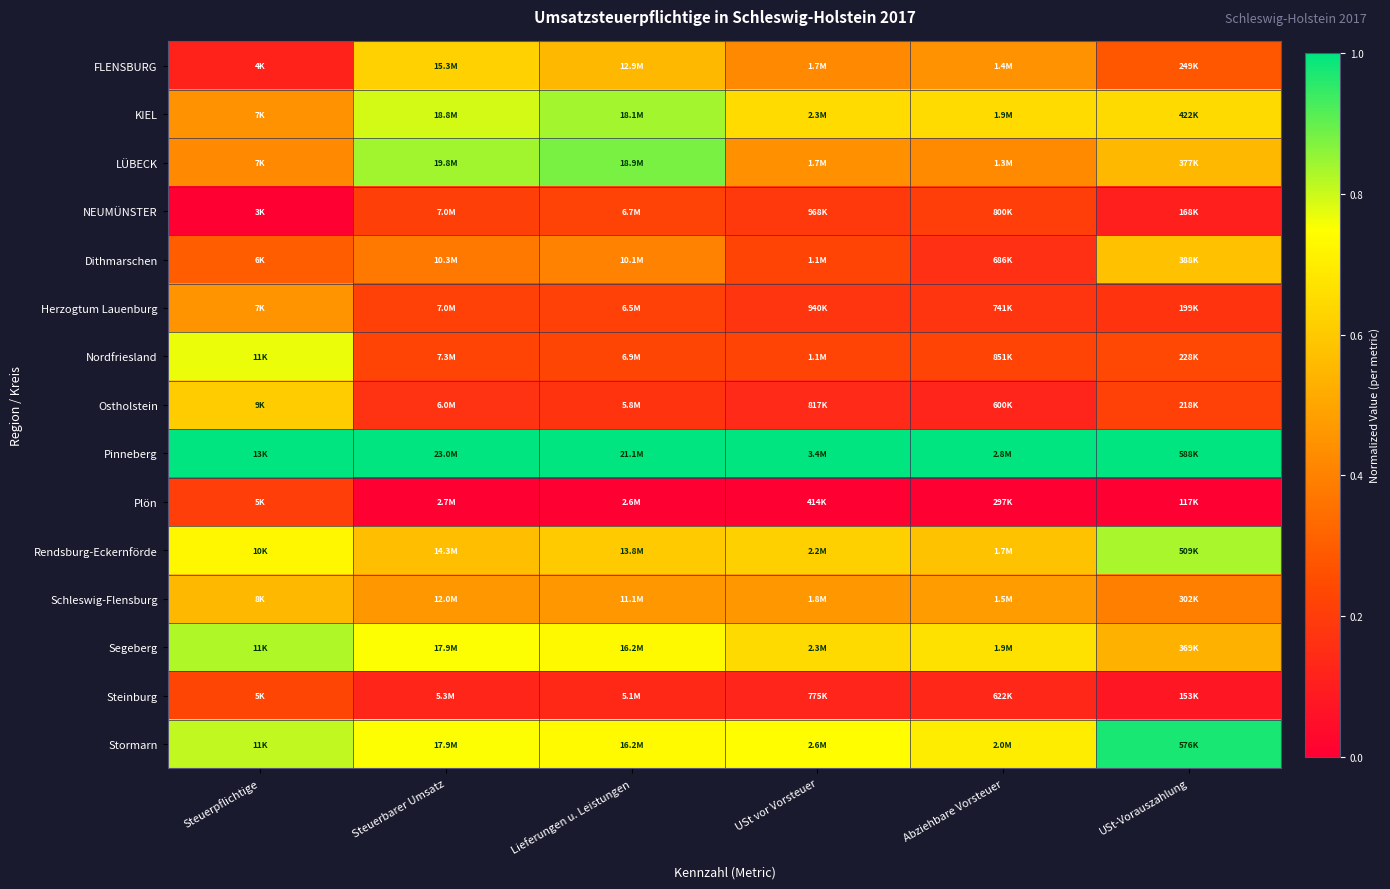

Reading left to right, transcribe all the data shown in this chart.

FLENSBURG: Steuerpflichtige=0.1	Steuerbarer Umsatz=0.6	Lieferungen u. Leistungen=0.6	USt vor Vorsteuer=0.4	Abziehbare Vorsteuer=0.4	USt-Vorauszahlung=0.3
KIEL: Steuerpflichtige=0.4	Steuerbarer Umsatz=0.8	Lieferungen u. Leistungen=0.8	USt vor Vorsteuer=0.6	Abziehbare Vorsteuer=0.6	USt-Vorauszahlung=0.6
LÜBECK: Steuerpflichtige=0.4	Steuerbarer Umsatz=0.8	Lieferungen u. Leistungen=0.9	USt vor Vorsteuer=0.4	Abziehbare Vorsteuer=0.4	USt-Vorauszahlung=0.6
NEUMÜNSTER: Steuerpflichtige=0.0	Steuerbarer Umsatz=0.2	Lieferungen u. Leistungen=0.2	USt vor Vorsteuer=0.2	Abziehbare Vorsteuer=0.2	USt-Vorauszahlung=0.1
Dithmarschen: Steuerpflichtige=0.3	Steuerbarer Umsatz=0.4	Lieferungen u. Leistungen=0.4	USt vor Vorsteuer=0.2	Abziehbare Vorsteuer=0.2	USt-Vorauszahlung=0.6
Herzogtum Lauenburg: Steuerpflichtige=0.5	Steuerbarer Umsatz=0.2	Lieferungen u. Leistungen=0.2	USt vor Vorsteuer=0.2	Abziehbare Vorsteuer=0.2	USt-Vorauszahlung=0.2
Nordfriesland: Steuerpflichtige=0.8	Steuerbarer Umsatz=0.2	Lieferungen u. Leistungen=0.2	USt vor Vorsteuer=0.2	Abziehbare Vorsteuer=0.2	USt-Vorauszahlung=0.2
Ostholstein: Steuerpflichtige=0.6	Steuerbarer Umsatz=0.2	Lieferungen u. Leistungen=0.2	USt vor Vorsteuer=0.1	Abziehbare Vorsteuer=0.1	USt-Vorauszahlung=0.2
Pinneberg: Steuerpflichtige=1.0	Steuerbarer Umsatz=1.0	Lieferungen u. Leistungen=1.0	USt vor Vorsteuer=1.0	Abziehbare Vorsteuer=1.0	USt-Vorauszahlung=1.0
Plön: Steuerpflichtige=0.2	Steuerbarer Umsatz=0.0	Lieferungen u. Leistungen=0.0	USt vor Vorsteuer=0.0	Abziehbare Vorsteuer=0.0	USt-Vorauszahlung=0.0
Rendsburg-Eckernförde: Steuerpflichtige=0.7	Steuerbarer Umsatz=0.6	Lieferungen u. Leistungen=0.6	USt vor Vorsteuer=0.6	Abziehbare Vorsteuer=0.6	USt-Vorauszahlung=0.8
Schleswig-Flensburg: Steuerpflichtige=0.6	Steuerbarer Umsatz=0.5	Lieferungen u. Leistungen=0.5	USt vor Vorsteuer=0.5	Abziehbare Vorsteuer=0.5	USt-Vorauszahlung=0.4
Segeberg: Steuerpflichtige=0.8	Steuerbarer Umsatz=0.8	Lieferungen u. Leistungen=0.7	USt vor Vorsteuer=0.6	Abziehbare Vorsteuer=0.7	USt-Vorauszahlung=0.5
Steinburg: Steuerpflichtige=0.2	Steuerbarer Umsatz=0.1	Lieferungen u. Leistungen=0.1	USt vor Vorsteuer=0.1	Abziehbare Vorsteuer=0.1	USt-Vorauszahlung=0.1
Stormarn: Steuerpflichtige=0.8	Steuerbarer Umsatz=0.8	Lieferungen u. Leistungen=0.7	USt vor Vorsteuer=0.7	Abziehbare Vorsteuer=0.7	USt-Vorauszahlung=1.0